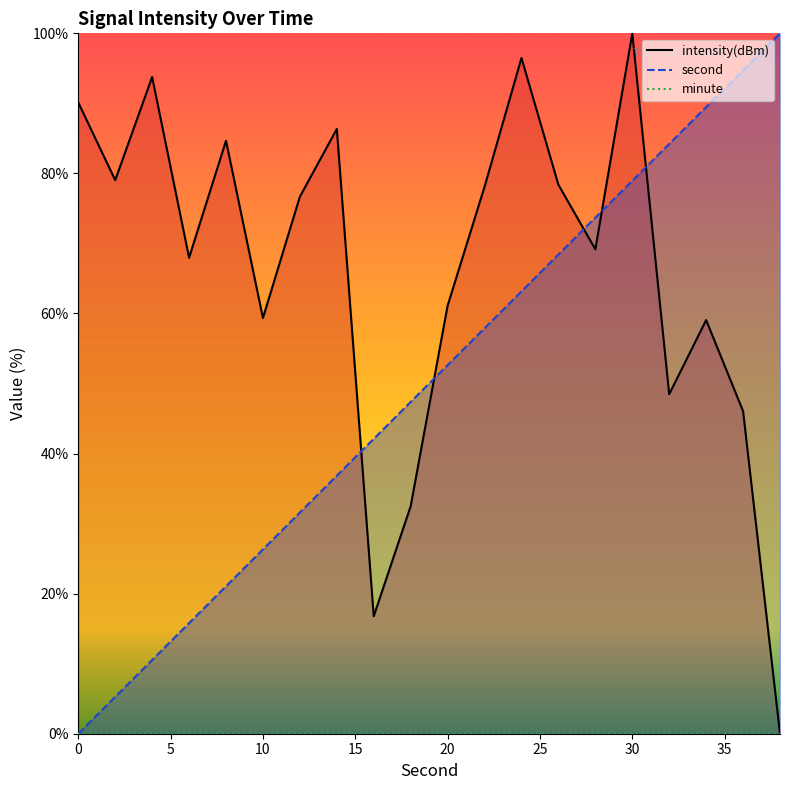

Reading right to left, list all the values displayed in this chart.

second: 100.0	94.7	89.5	84.2	78.9	73.7	68.4	63.2	57.9	52.6	47.4	42.1	36.8	31.6	26.3	21.1	15.8	10.5	5.3	0.0
intensity(dBm): 0.0	46.1	59.1	48.5	100.0	69.2	78.4	96.5	78.1	61.1	32.5	16.8	86.3	76.7	59.4	84.7	68.0	93.8	79.0	90.1